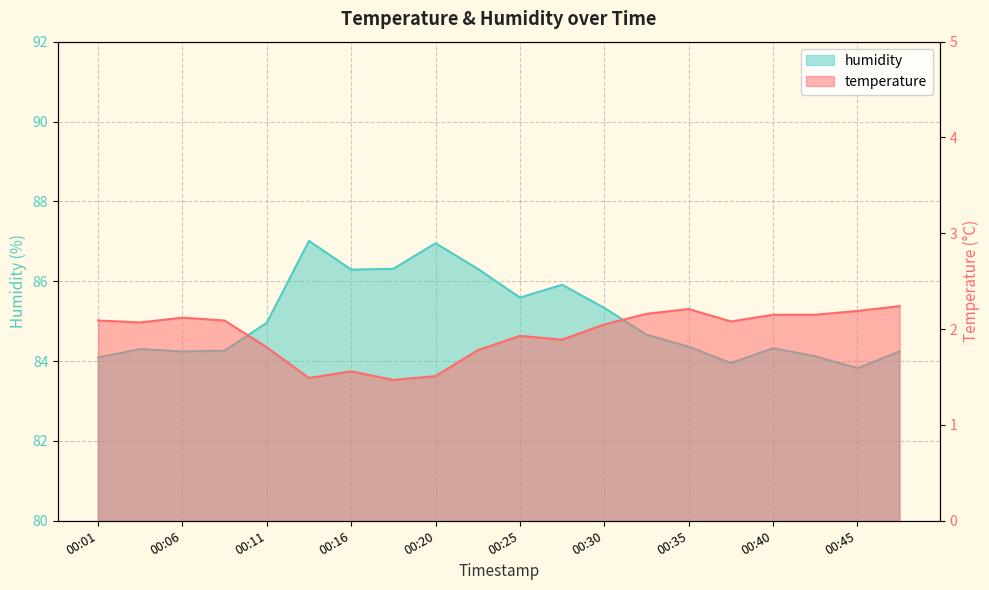

What are all the series names shown in the legend?

temperature, humidity